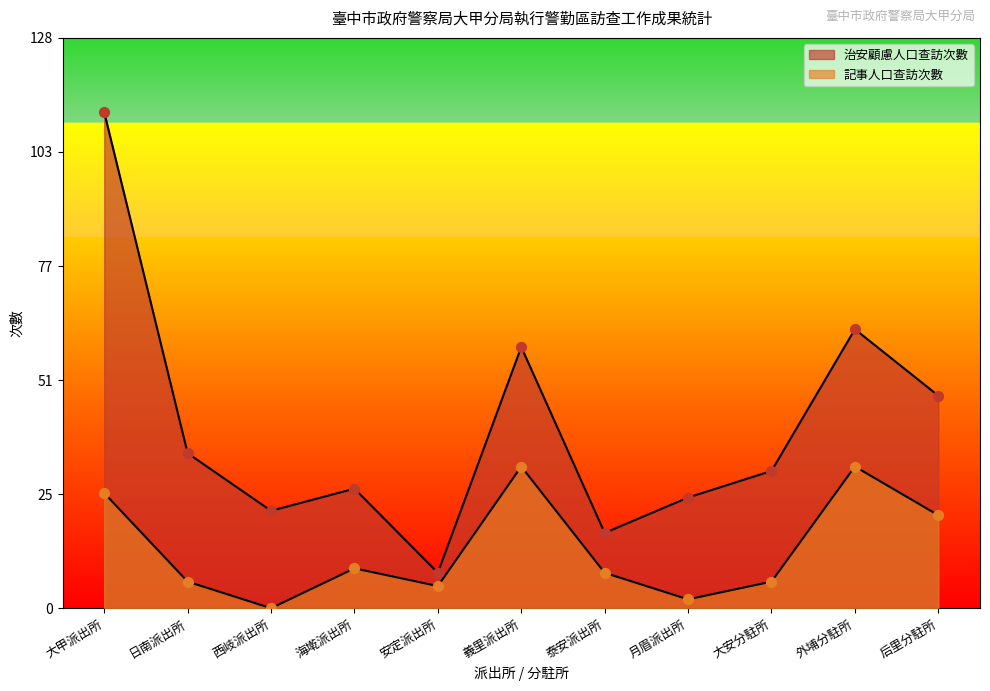

Which series contains the lowest Y value?

記事人口查訪次數